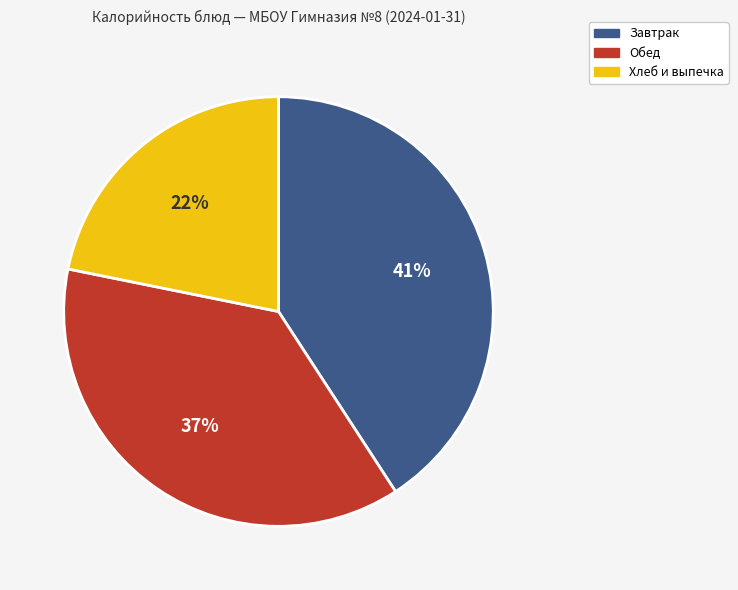

To the nearest percent, what is the difference between the largest and smallest slice percentages?

19%